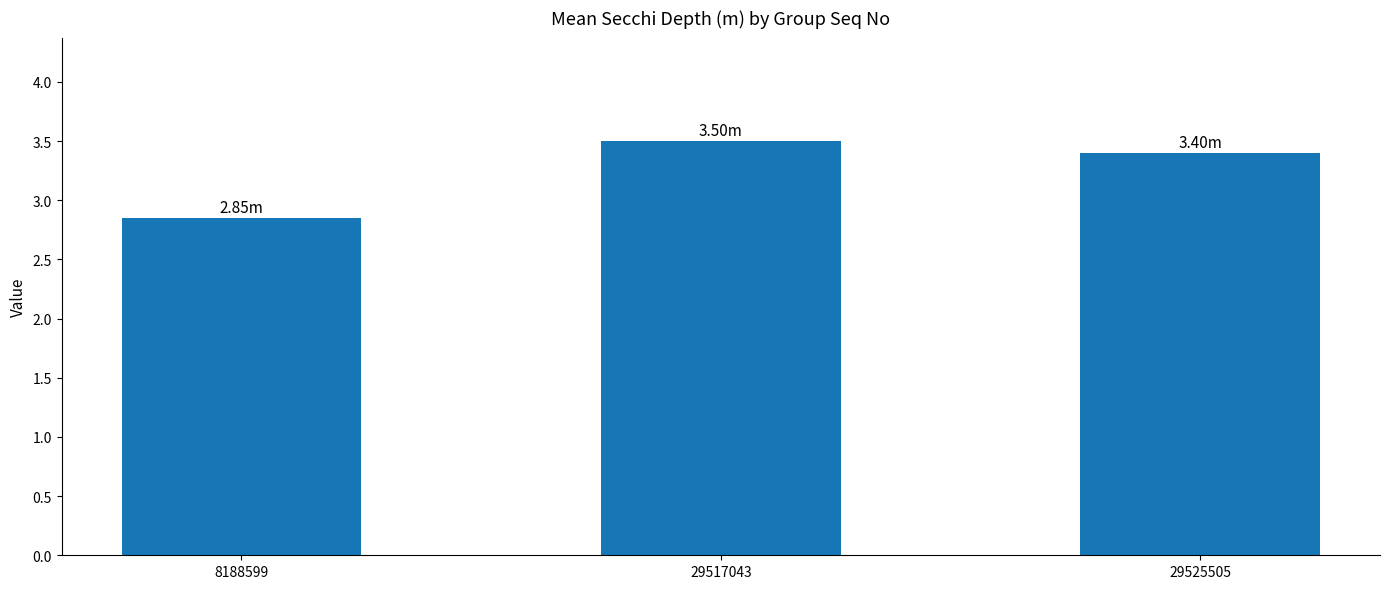

The value at 29525505 is 3.4. True or false?

True